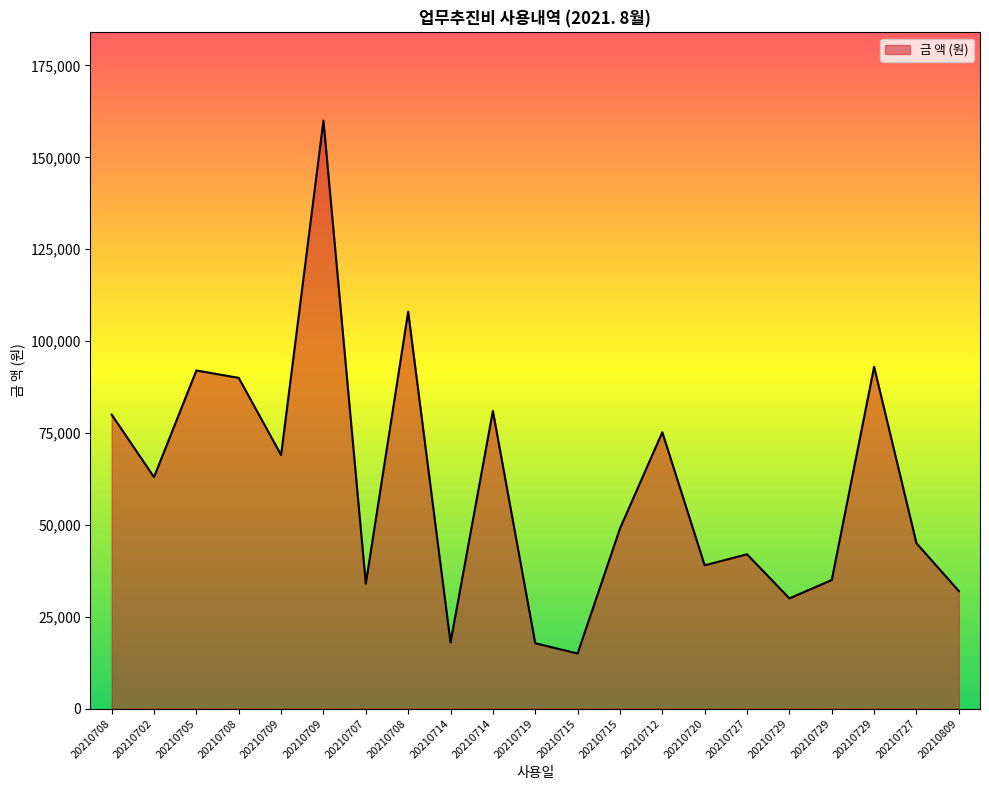

What is the difference between the maximum and second lowest values?

142200